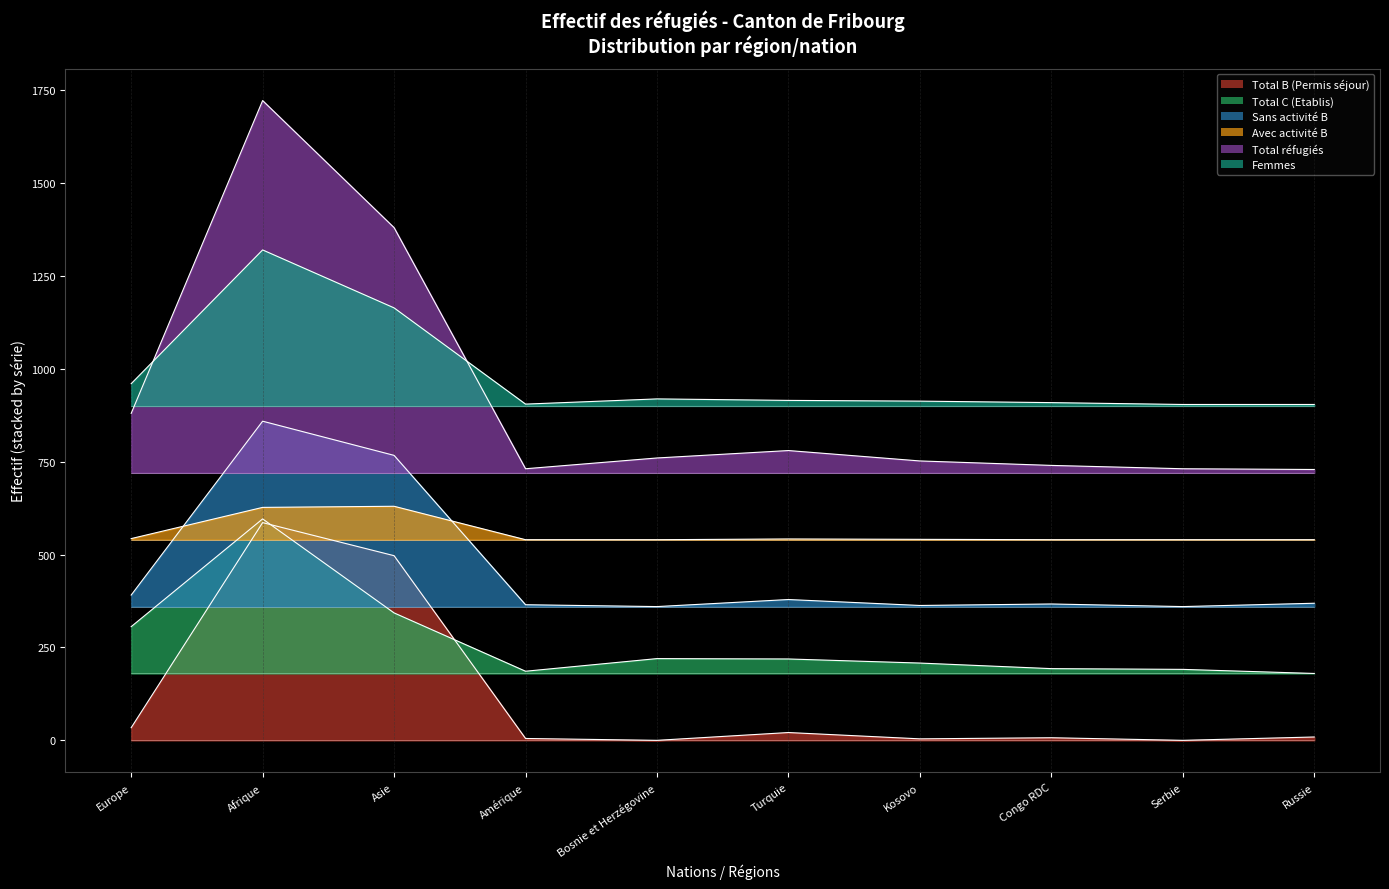

What are all the series names shown in the legend?

Total B (Permis séjour), Total C (Etablis), Sans activité B, Avec activité B, Total réfugiés, Femmes